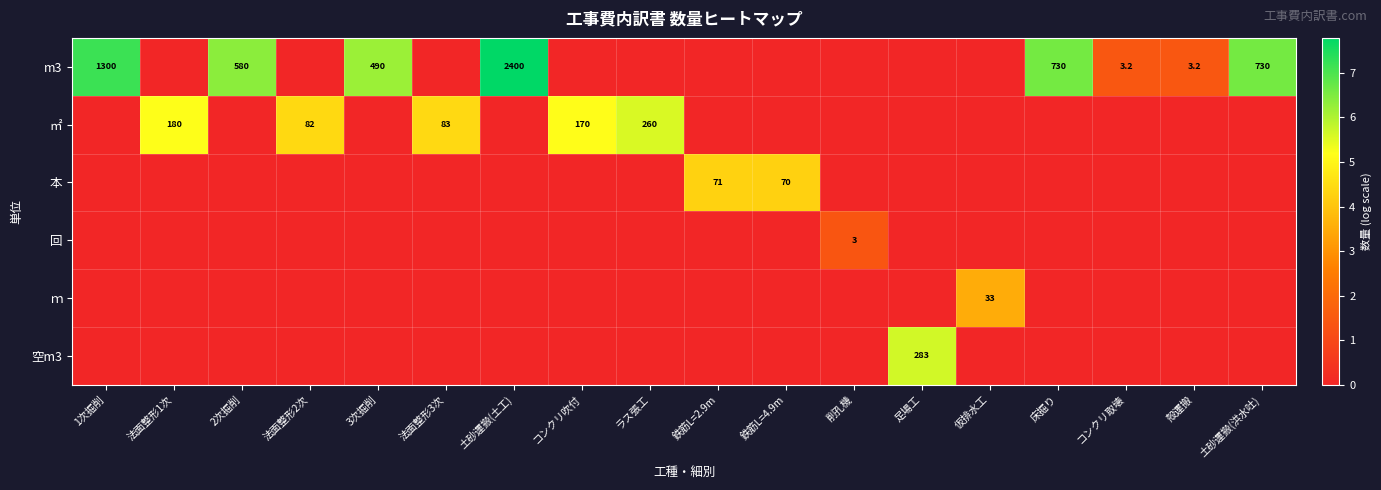

What is the difference between the maximum and second lowest values in the ㎡ series?

5.6